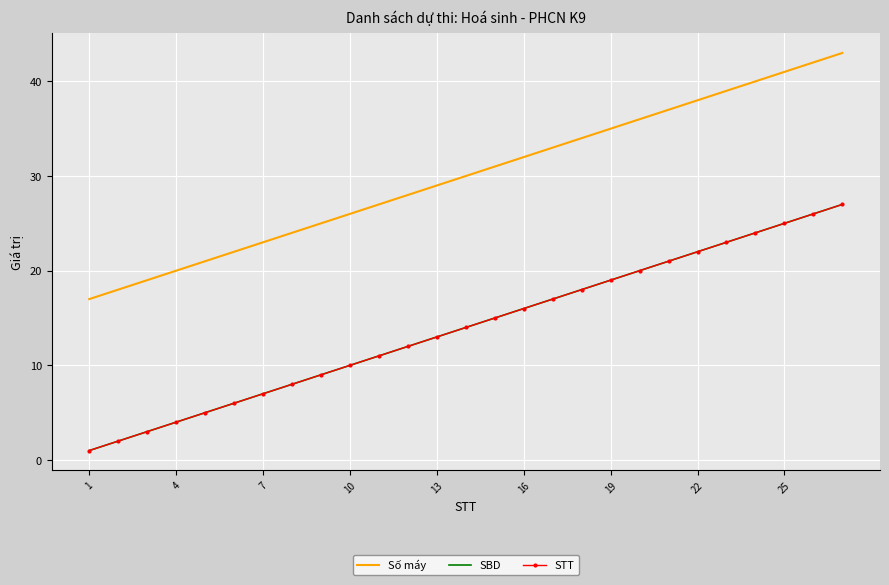

What is the minimum value for STT?

1